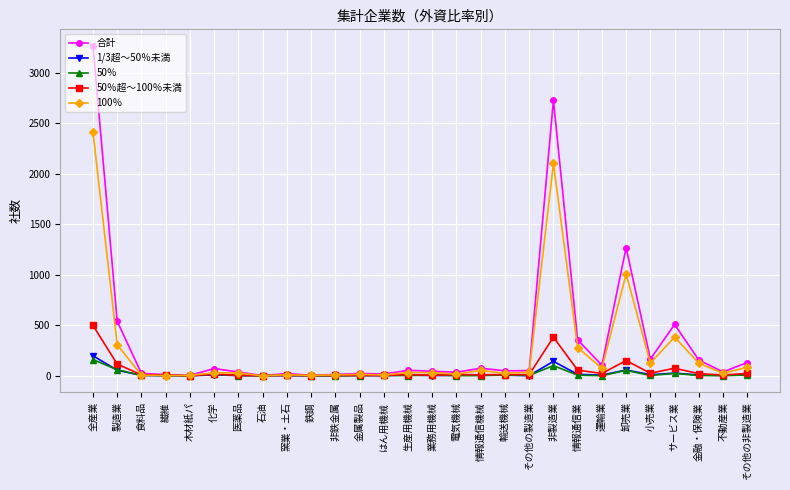

What is the label of the 3rd point from the left?

食料品